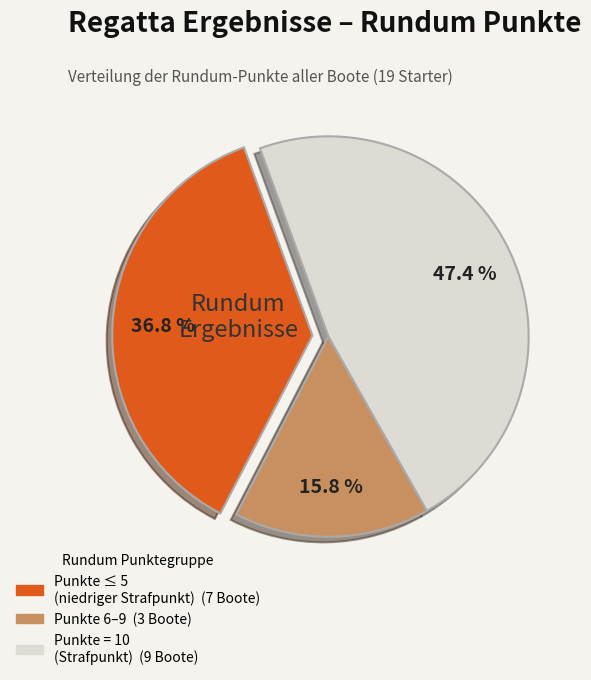

Is there a majority slice in this chart?

No